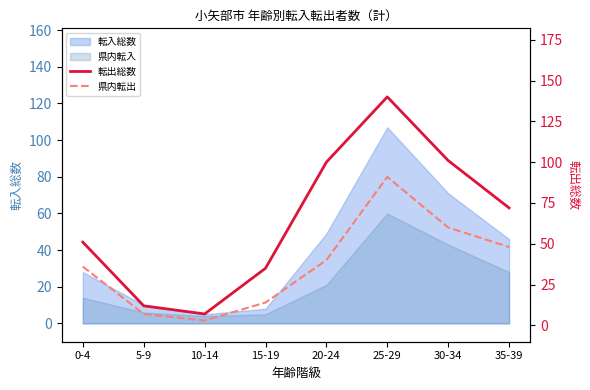

How many interior local valleys does the 転出総数 series have?

1